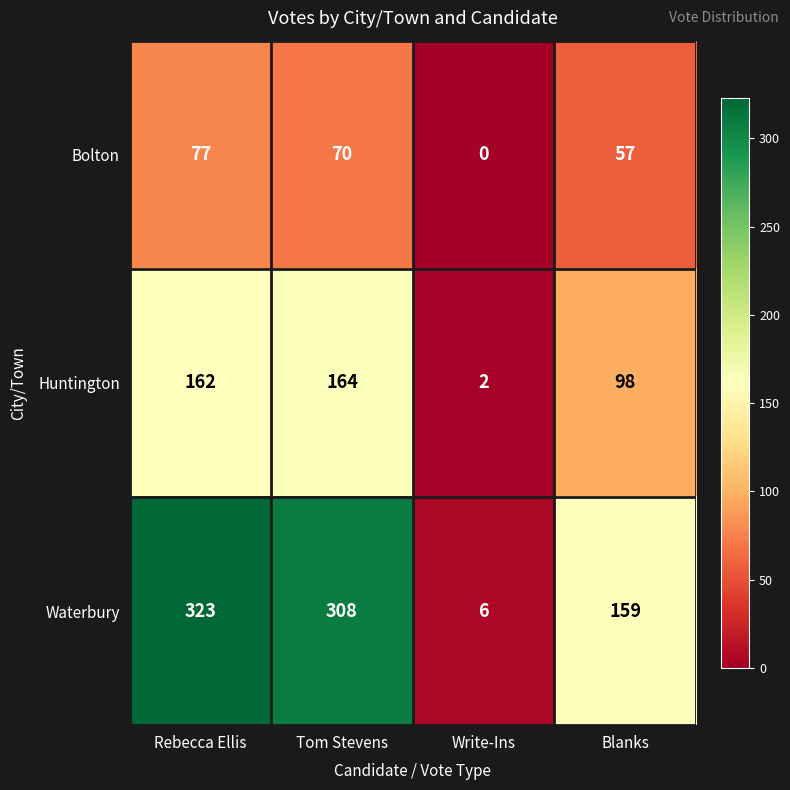

At which category is the sum across all series the highest?

Rebecca Ellis